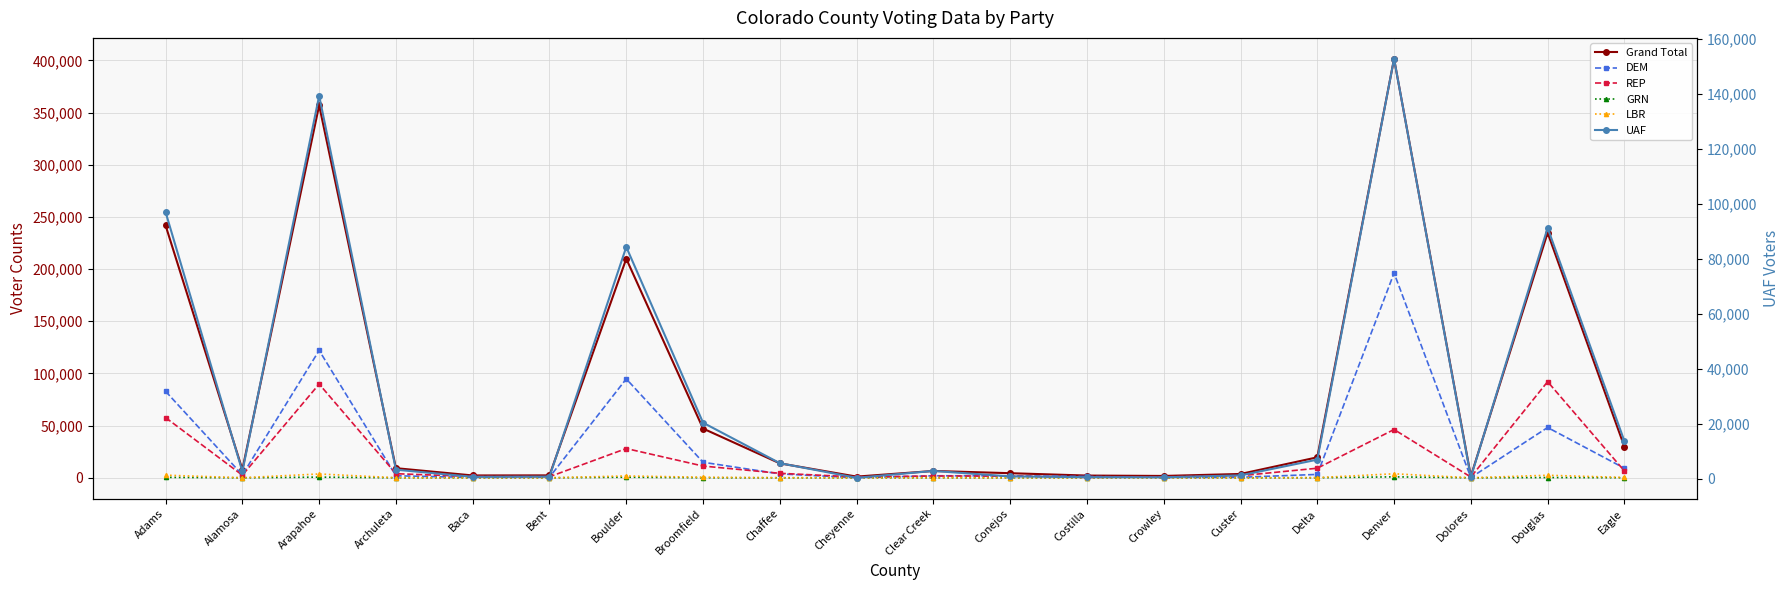

Reading left to right, list all the values displayed in this chart.

Grand Total: Adams=241764	Alamosa=7936	Arapahoe=356895	Archuleta=9233	Baca=2254	Bent=2325	Boulder=209882	Broomfield=47179	Chaffee=13850	Cheyenne=1155	Clear Creek=6555	Conejos=4422	Costilla=2147	Crowley=1781	Custer=3679	Delta=19631	Denver=401421	Dolores=1465	Douglas=234754	Eagle=29757
DEM: Adams=82863	Alamosa=2760	Arapahoe=122046	Archuleta=1963	Baca=343	Bent=580	Boulder=94793	Broomfield=14893	Chaffee=3762	Cheyenne=102	Clear Creek=1943	Conejos=1934	Costilla=1294	Crowley=343	Custer=503	Delta=3244	Denver=196173	Dolores=230	Douglas=48200	Eagle=9167
REP: Adams=57662	Alamosa=2491	Arapahoe=89825	Archuleta=3934	Baca=1262	Bent=1017	Boulder=28048	Broomfield=11261	Chaffee=4321	Cheyenne=790	Clear Creek=1720	Conejos=1680	Costilla=336	Crowley=955	Custer=1991	Delta=9188	Denver=46280	Dolores=716	Douglas=92100	Eagle=6519
GRN: Adams=434	Alamosa=11	Arapahoe=646	Archuleta=19	Baca=4	Bent=3	Boulder=571	Broomfield=66	Chaffee=19	Cheyenne=0	Clear Creek=21	Conejos=2	Costilla=5	Crowley=6	Custer=7	Delta=48	Denver=920	Dolores=3	Douglas=265	Eagle=77
LBR: Adams=2522	Alamosa=54	Arapahoe=3672	Archuleta=79	Baca=16	Bent=19	Boulder=1782	Broomfield=523	Chaffee=120	Cheyenne=0	Clear Creek=98	Conejos=15	Costilla=15	Crowley=13	Custer=33	Delta=171	Denver=3845	Dolores=6	Douglas=2442	Eagle=302
UAF: Adams=96962	Alamosa=2575	Arapahoe=139330	Archuleta=3207	Baca=619	Bent=689	Boulder=84292	Broomfield=20318	Chaffee=5586	Cheyenne=260	Clear Creek=2755	Conejos=771	Costilla=487	Crowley=453	Custer=1135	Delta=6869	Denver=152779	Dolores=502	Douglas=91218	Eagle=13598